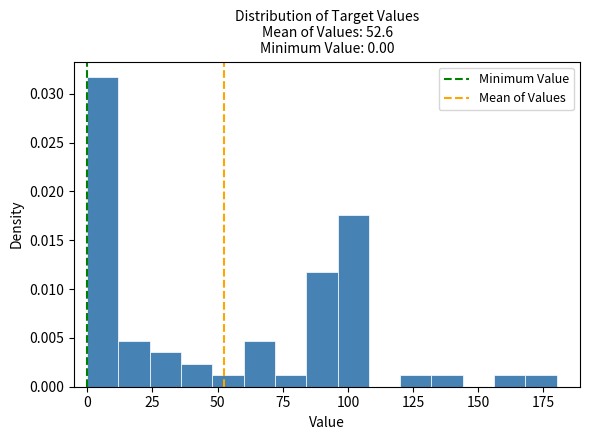

Around what value on the x-axis is the tallest bar? Give the approximate position of its centre, as read against the axis.

5